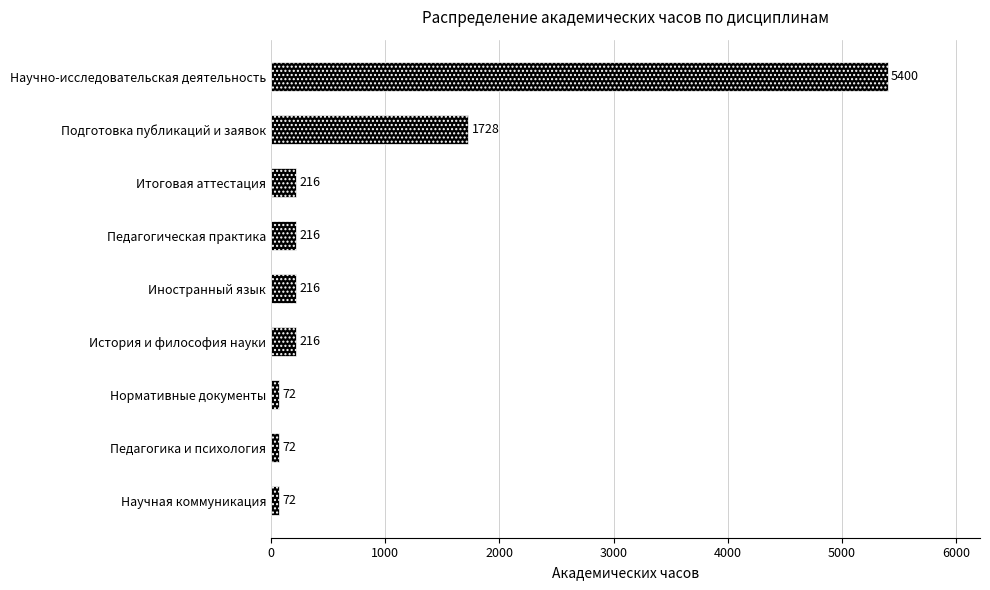

What is the sum of all values?

8208